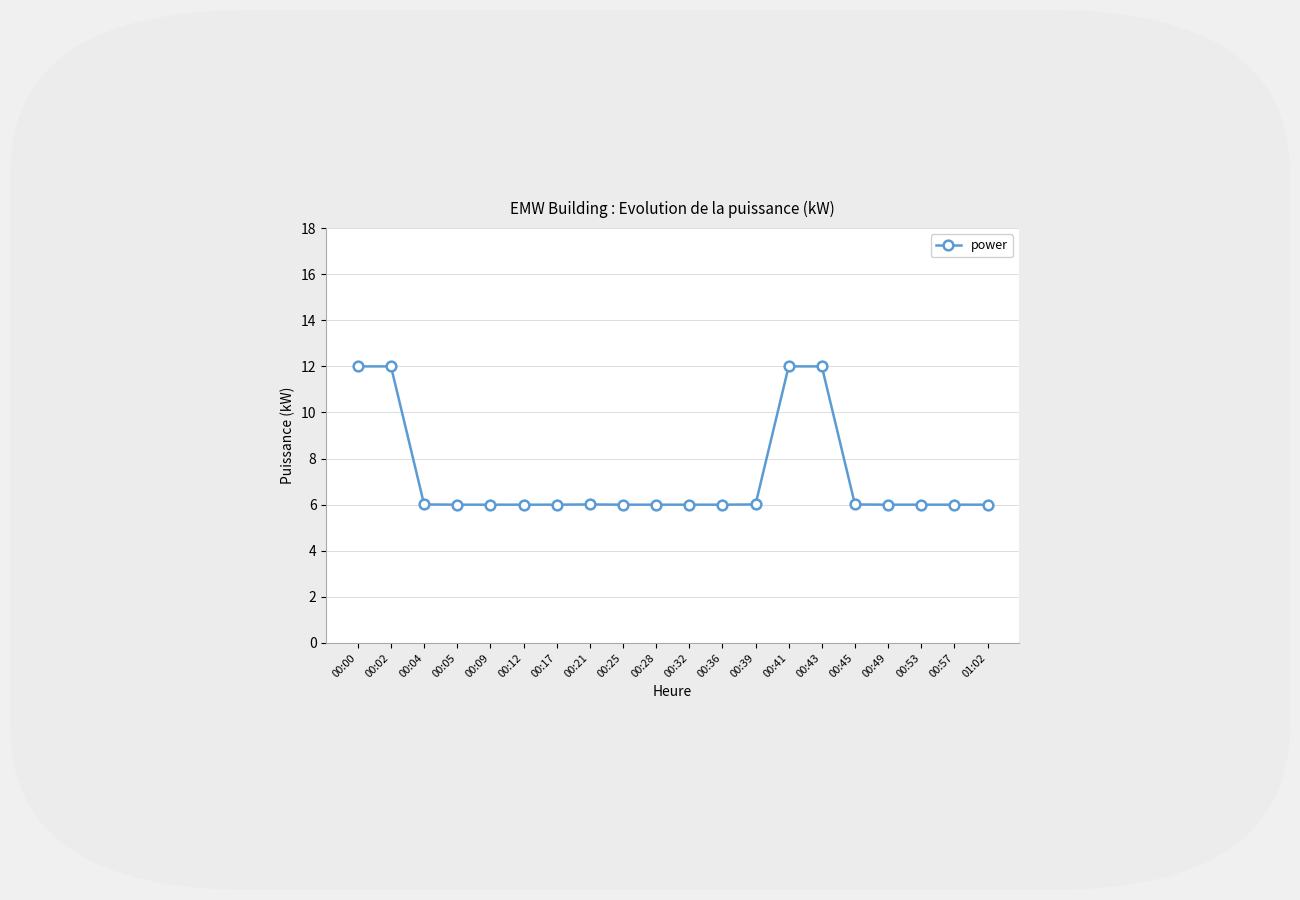

Reading left to right, extract all data points from this chart.

12.0	12.0	6.0	6.0	6.0	6.0	6.0	6.0	6.0	6.0	6.0	6.0	6.0	12.0	12.0	6.0	6.0	6.0	6.0	6.0